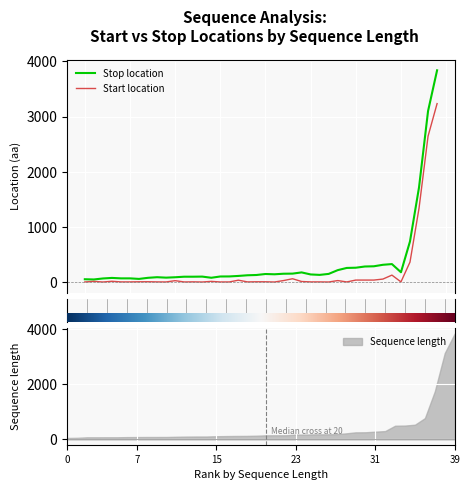

What is the minimum value for Stop location?

47